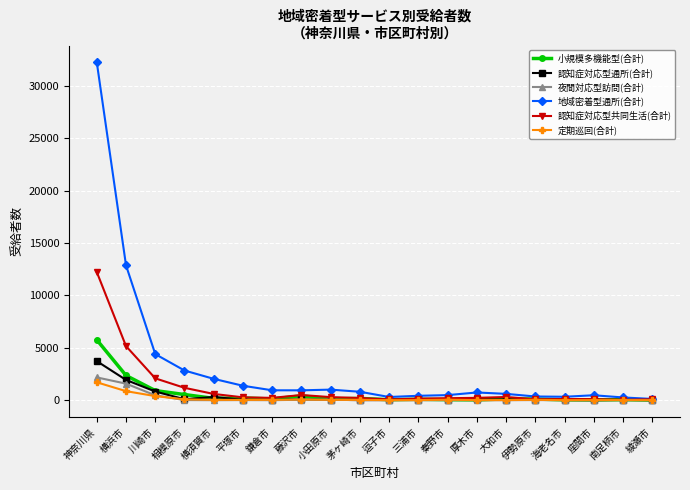

The value of 夜間対応型訪問(合計) at 逗子市 is 0. True or false?

True